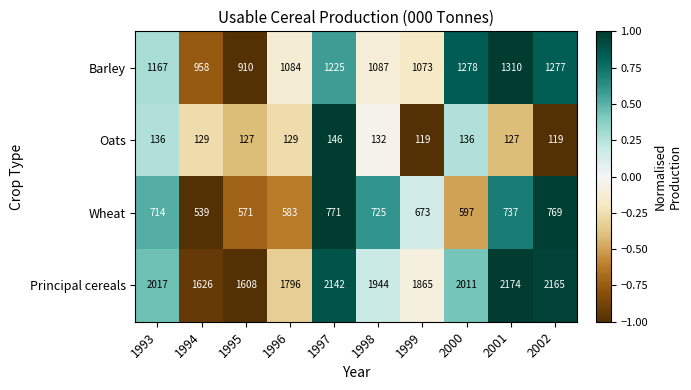

Where does the Principal cereals series first go above 2011?

1993